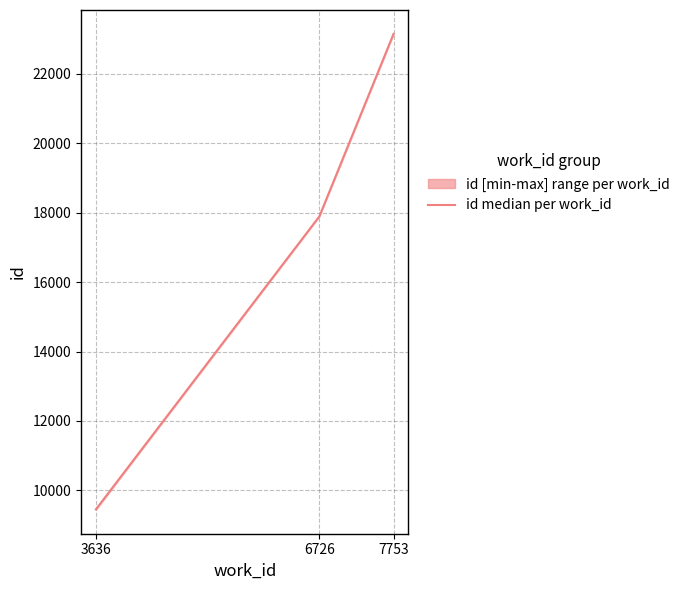

What is the smallest value displayed?

9451